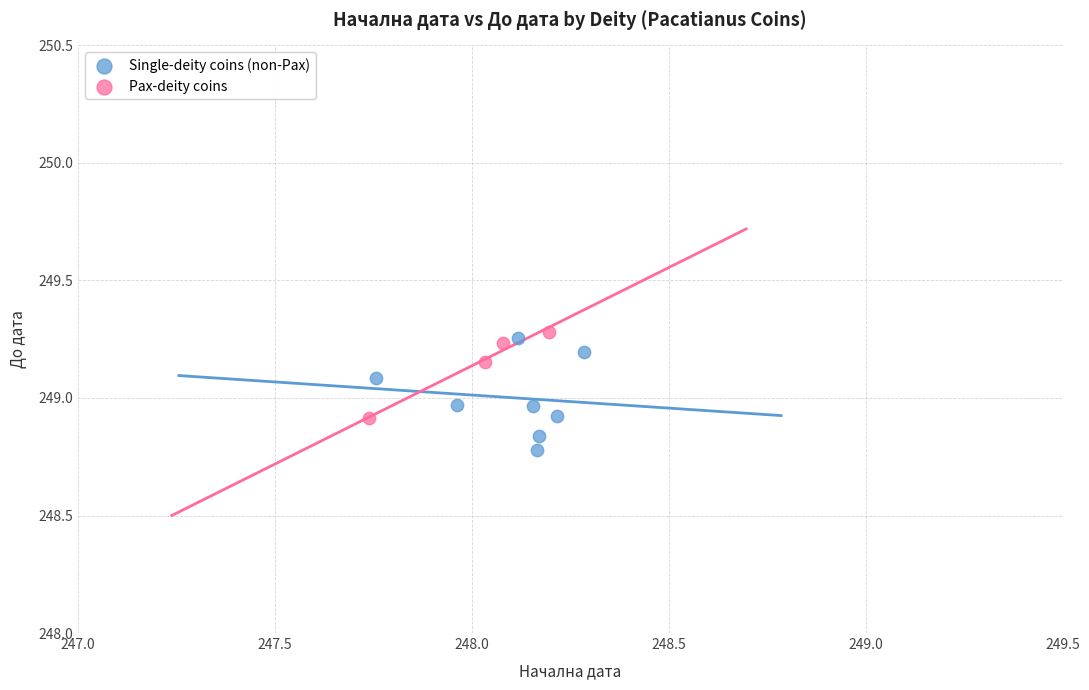

Which series has the largest Y range (max minus min)?

Single-deity coins (non-Pax)